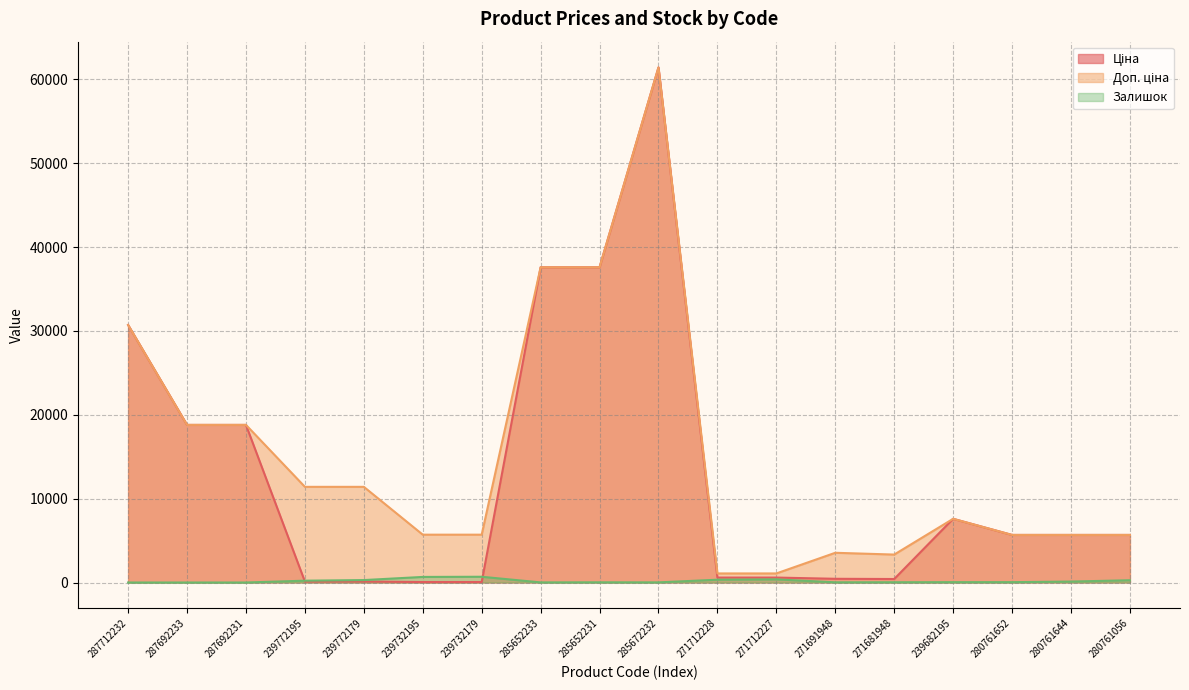

How many categories are shown in the chart?

18